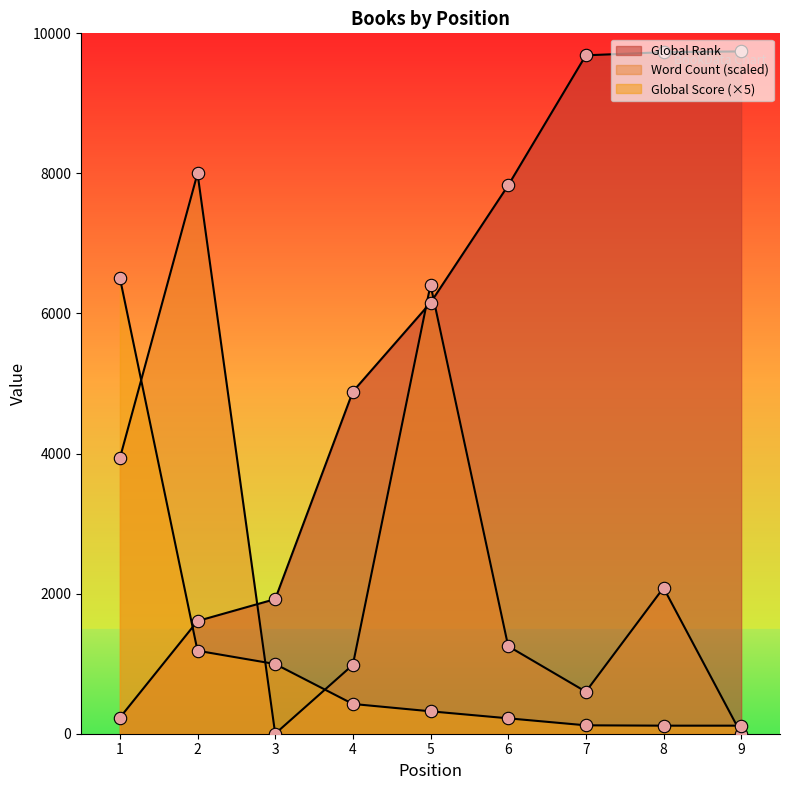

Which series has the widest spread of Y values?

Global Rank